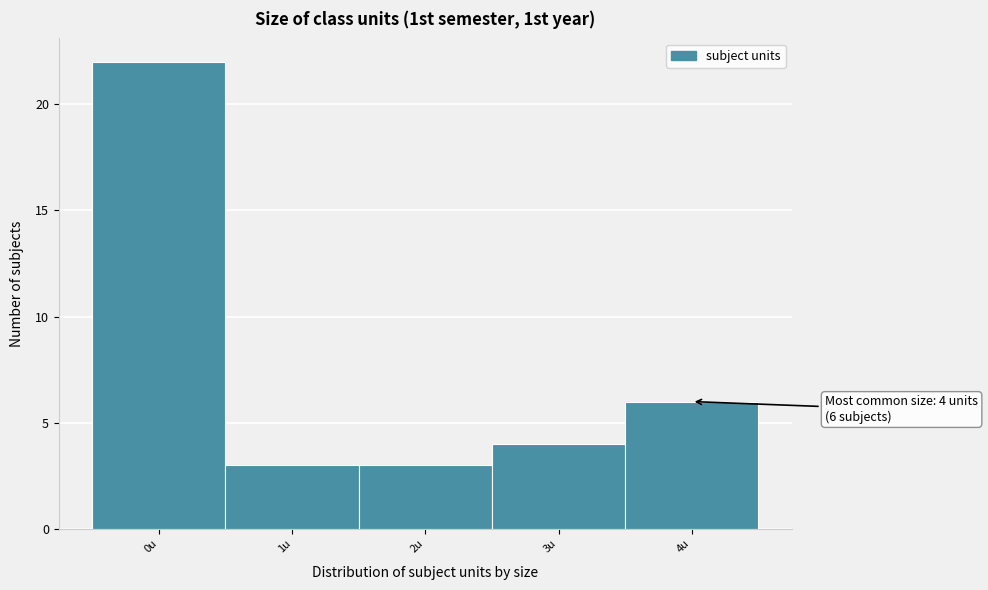

Reading right to left, what are all the values shown in this chart?

6	4	3	3	22